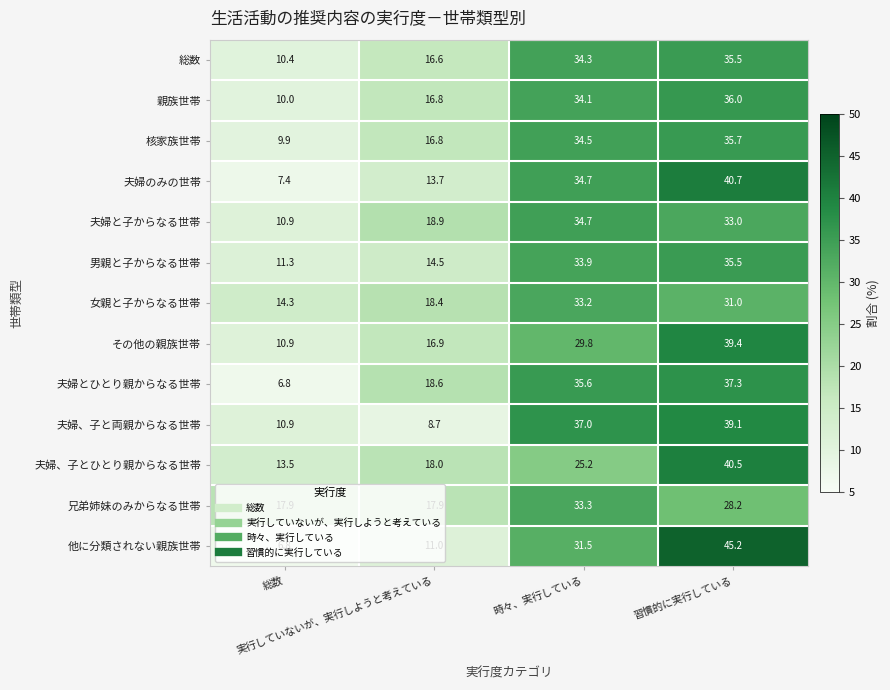

What is the sum of all 他に分類されない親族世帯 values?

94.5